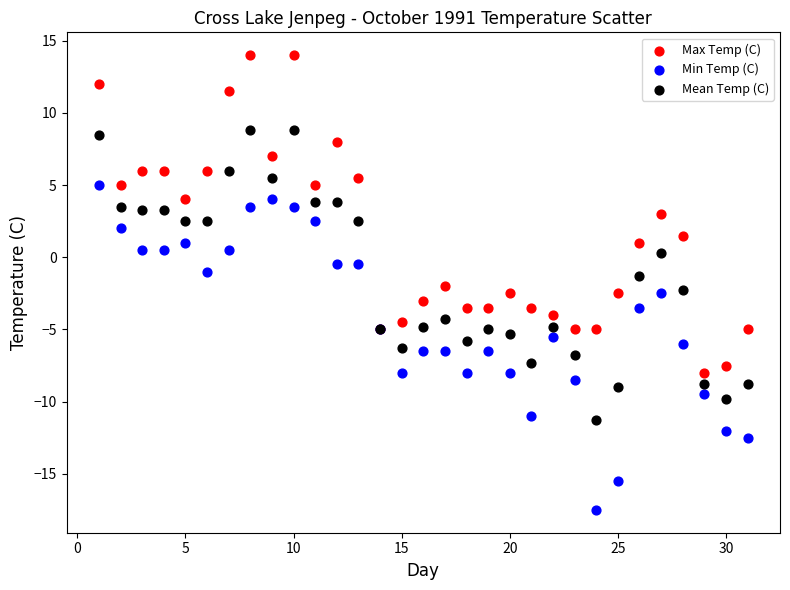

Which series contains the lowest Y value?

Min Temp (C)